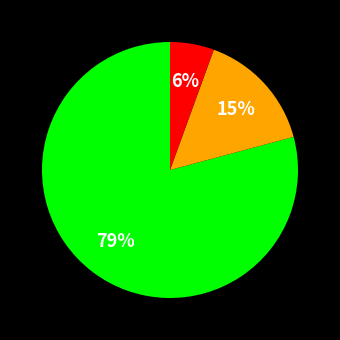

Does any single category account for the majority?

Yes